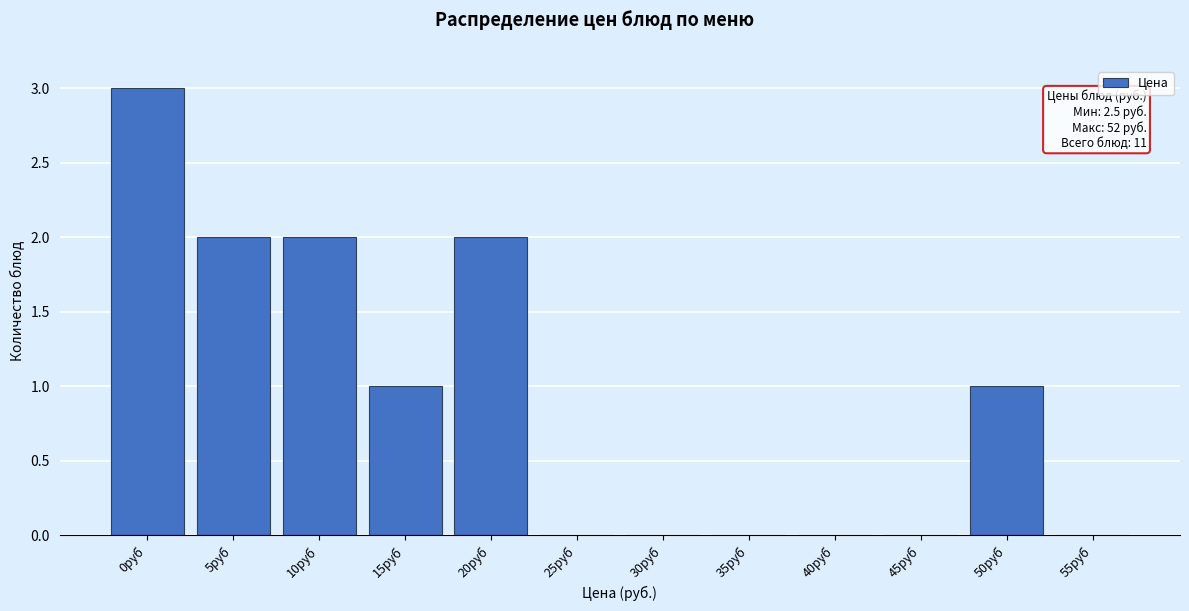

Reading left to right, what are all the values shown in this chart?

0руб=3	5руб=2	10руб=2	15руб=1	20руб=2	25руб=0	30руб=0	35руб=0	40руб=0	45руб=0	50руб=1	55руб=0